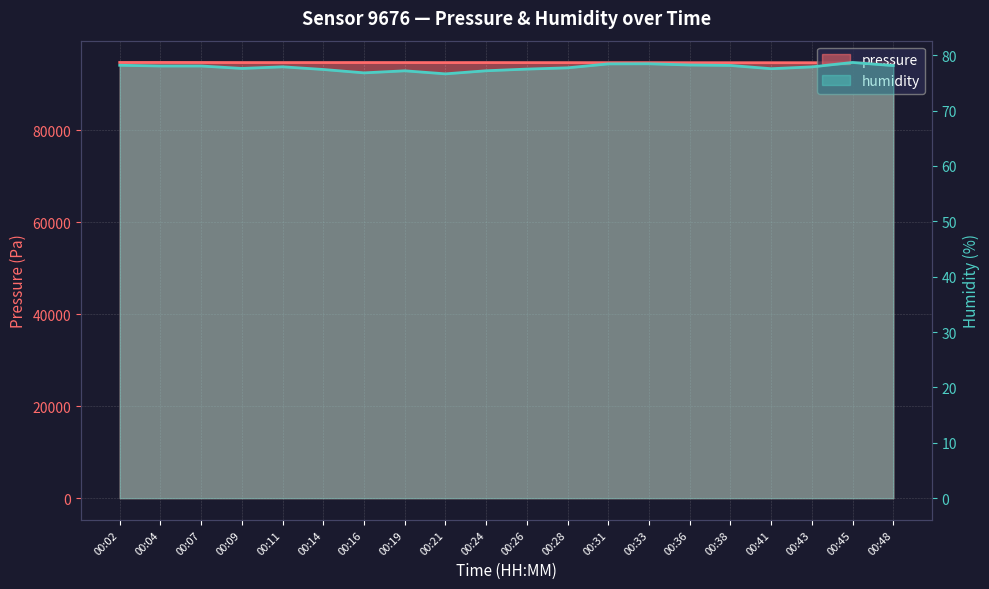

Count the number of data series in this chart.

2